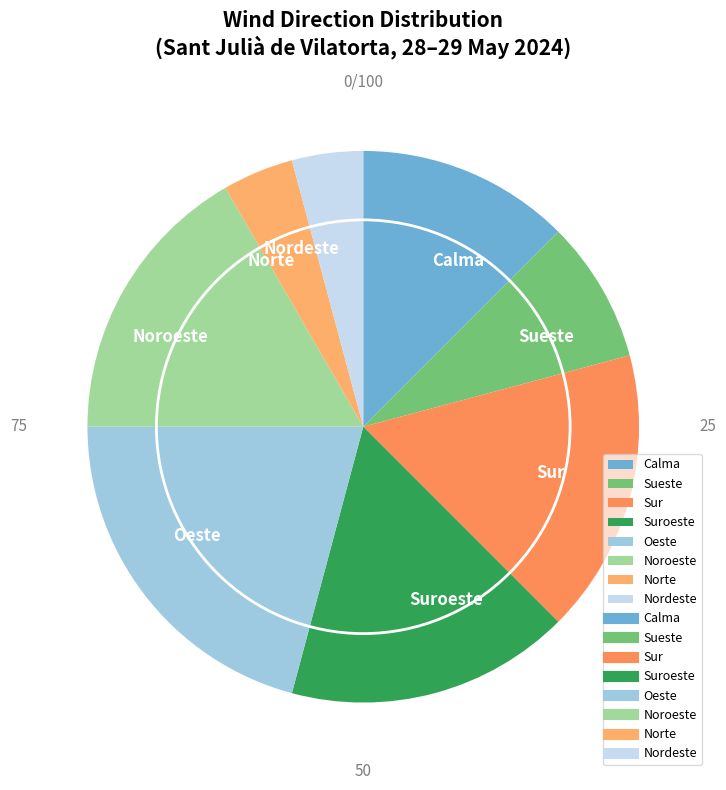

True or false: Norte accounts for 43% of the total.

False